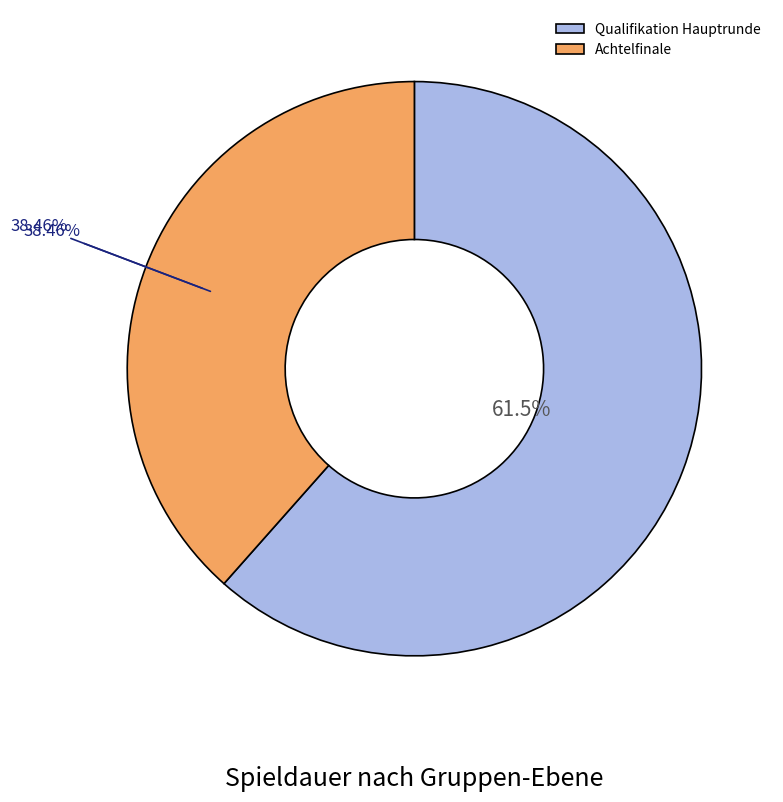

To the nearest percent, what percentage of the pie is Achtelfinale?

38%